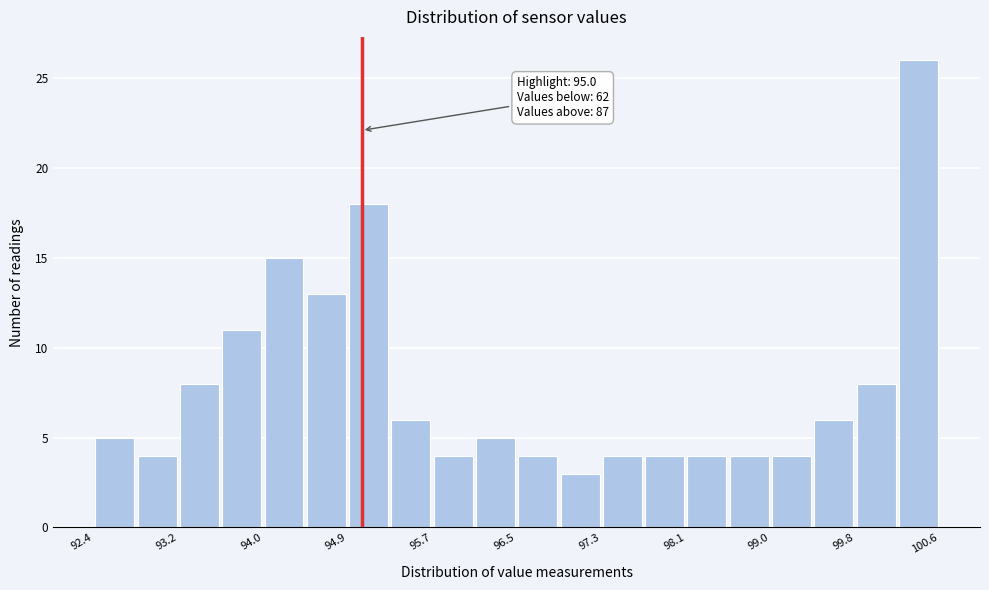

Which range on the x-axis has the tallest bar?

100.19 to 100.60